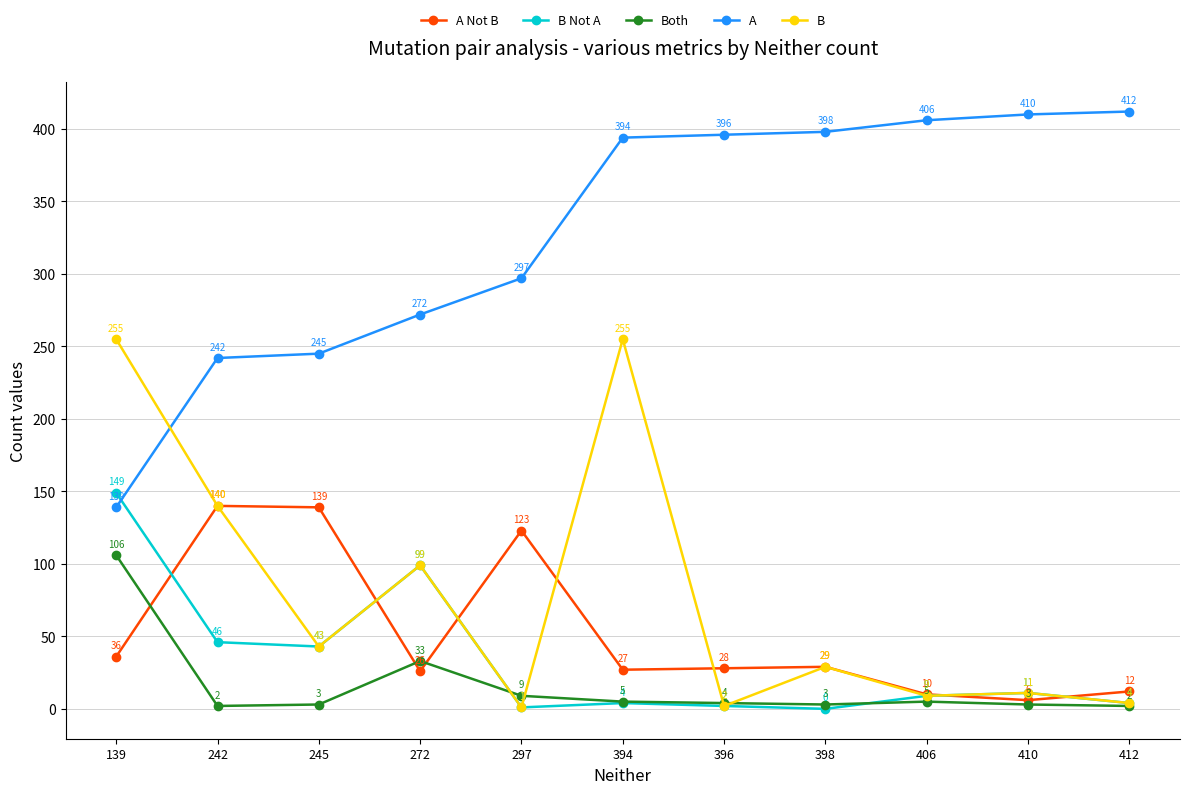

Reading left to right, list all the values displayed in this chart.

A Not B: 36	140	139	26	123	27	28	29	10	6	12
B Not A: 149	46	43	99	1	4	2	0	9	11	4
Both: 106	2	3	33	9	5	4	3	5	3	2
A: 139	242	245	272	297	394	396	398	406	410	412
B: 255	140	43	99	1	255	2	29	9	11	4